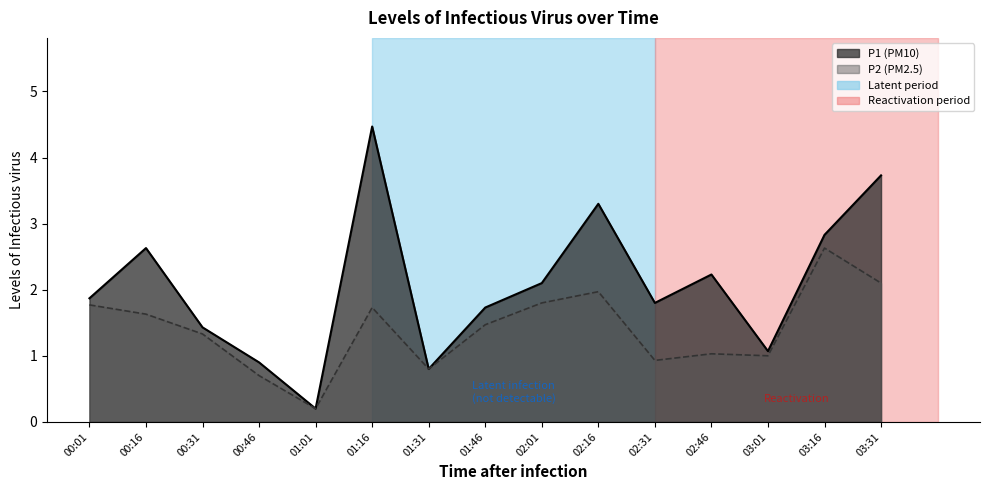

Reading left to right, transcribe all the data shown in this chart.

P1: 00:01=1.9	00:16=2.6	00:31=1.4	00:46=0.9	01:01=0.2	01:16=4.5	01:31=0.8	01:46=1.7	02:01=2.1	02:16=3.3	02:31=1.8	02:46=2.2	03:01=1.1	03:16=2.8	03:31=3.7
P2: 00:01=1.8	00:16=1.6	00:31=1.3	00:46=0.7	01:01=0.2	01:16=1.7	01:31=0.8	01:46=1.5	02:01=1.8	02:16=2.0	02:31=0.9	02:46=1.0	03:01=1.0	03:16=2.6	03:31=2.1